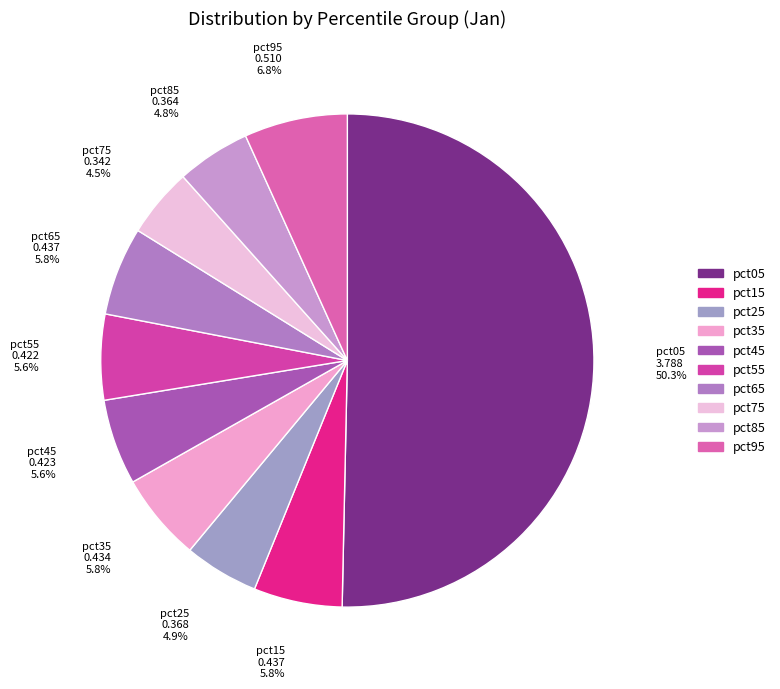

Is the sum of pct95 and pct65 greater than half?

No